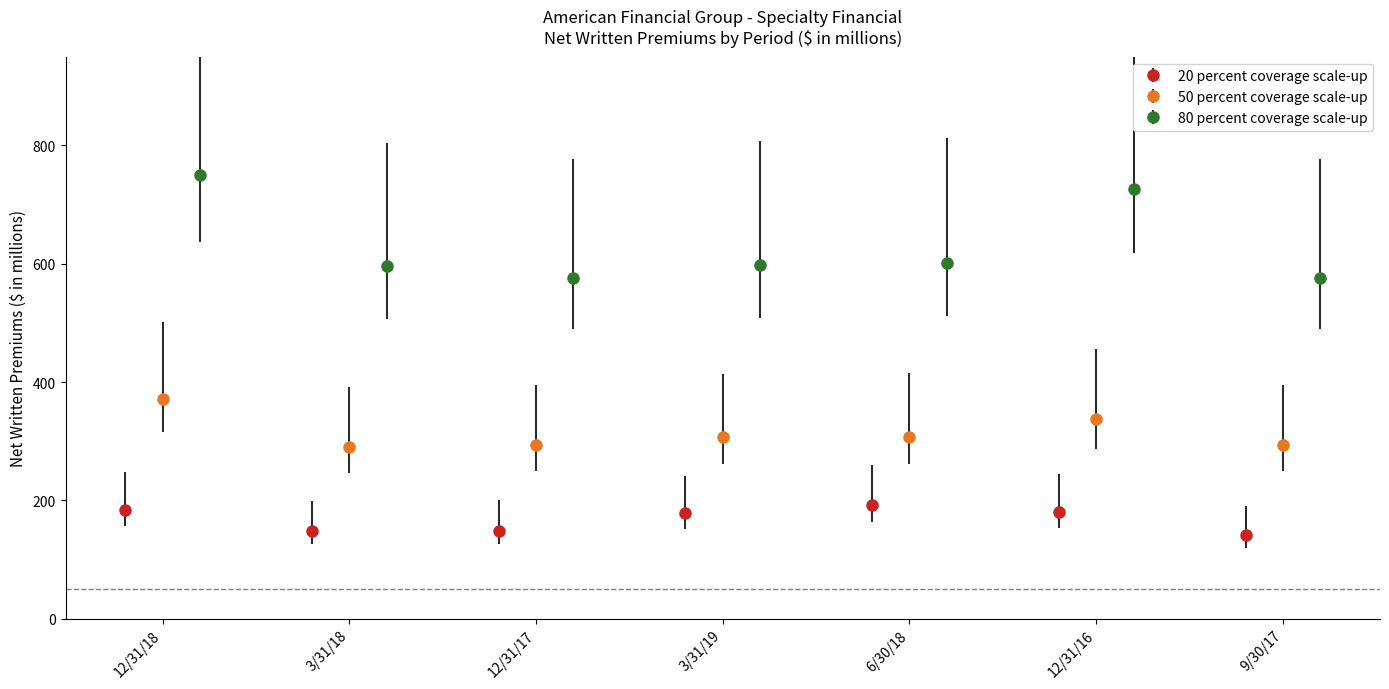

What are all the series names shown in the legend?

20 percent coverage scale-up, 50 percent coverage scale-up, 80 percent coverage scale-up